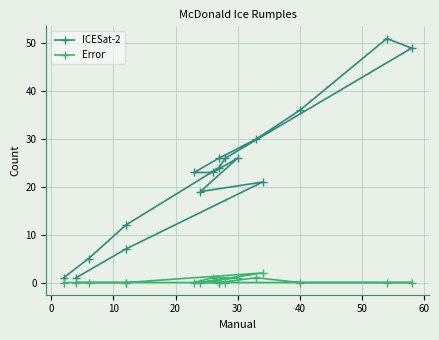

Reading left to right, what are all the values shown in this chart?

ICESat-2: 1	5	12	24	26	49	51	36	30	26	23	23	26	19	21	7	1
Error: 0	0	0	0	0	0	0	0	1	0	0	1	1	0	2	0	0